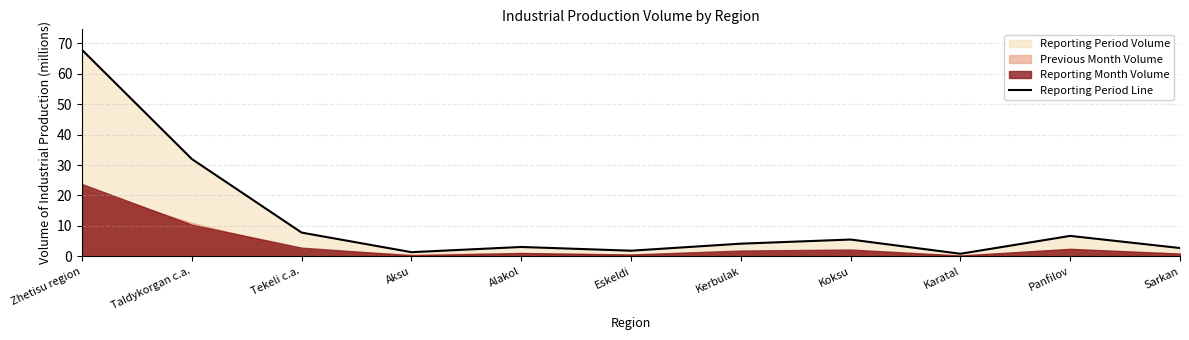

How many interior local peaks (higher than both neighbors) does the data have?

3